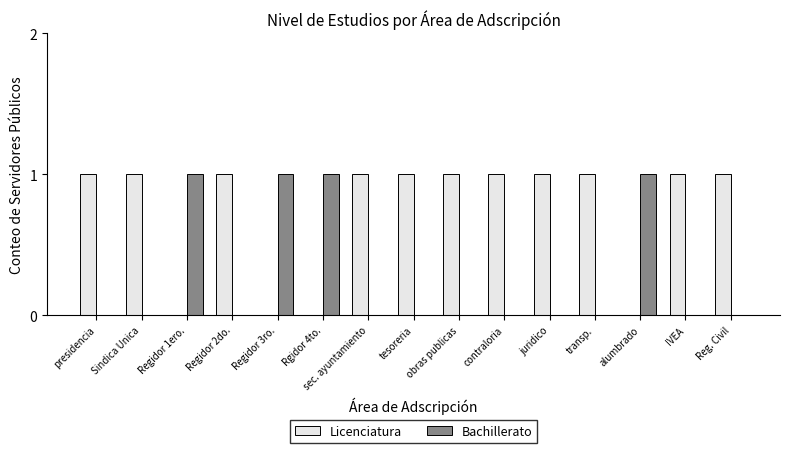

Is it true that Licenciatura equals 0 at transp.?

False